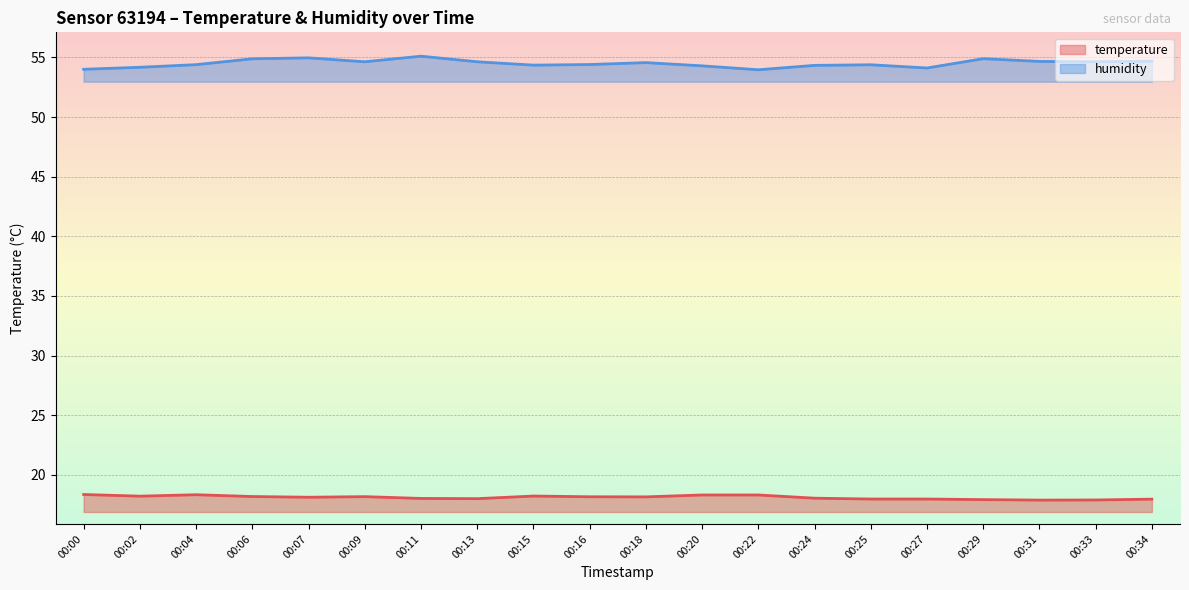

At which label does humidity first exceed 54?

00:00